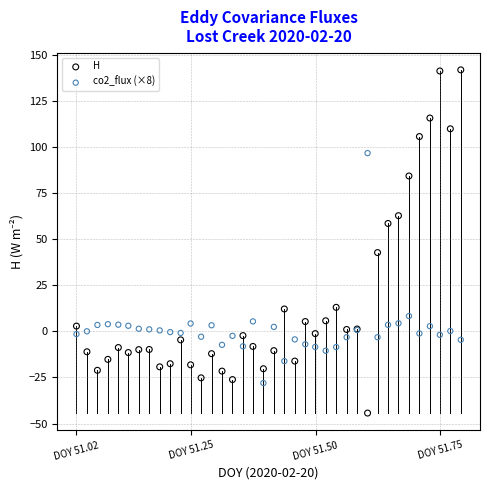

Which series has the widest spread of Y values?

H